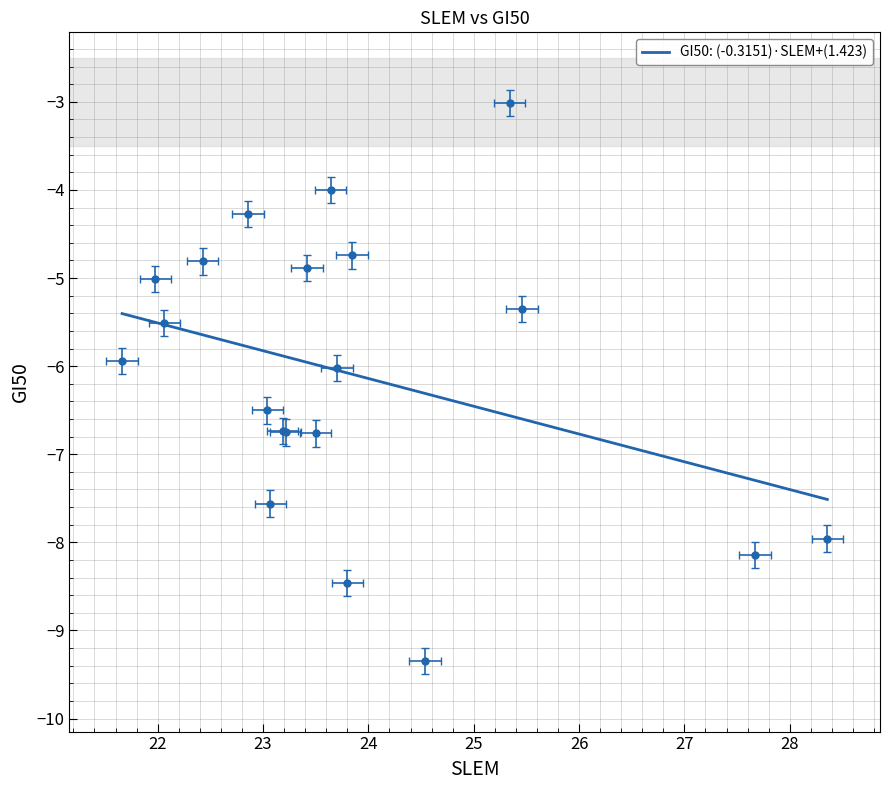

What is the difference between the values at 23.6422 and 21.6624?

1.9